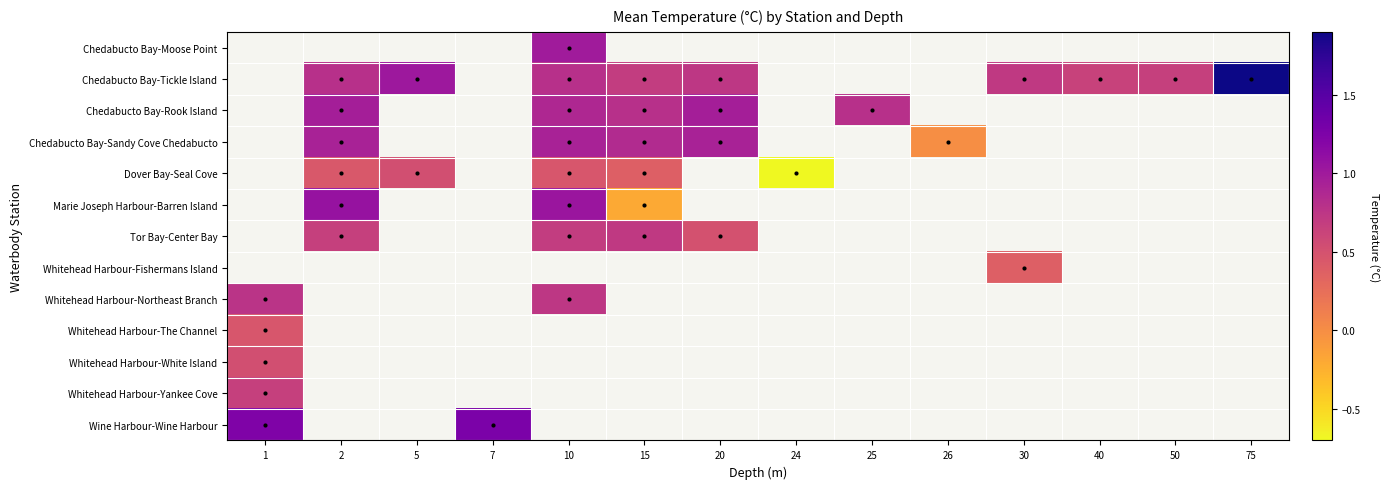

Which has a higher value, 5 or 1?

1